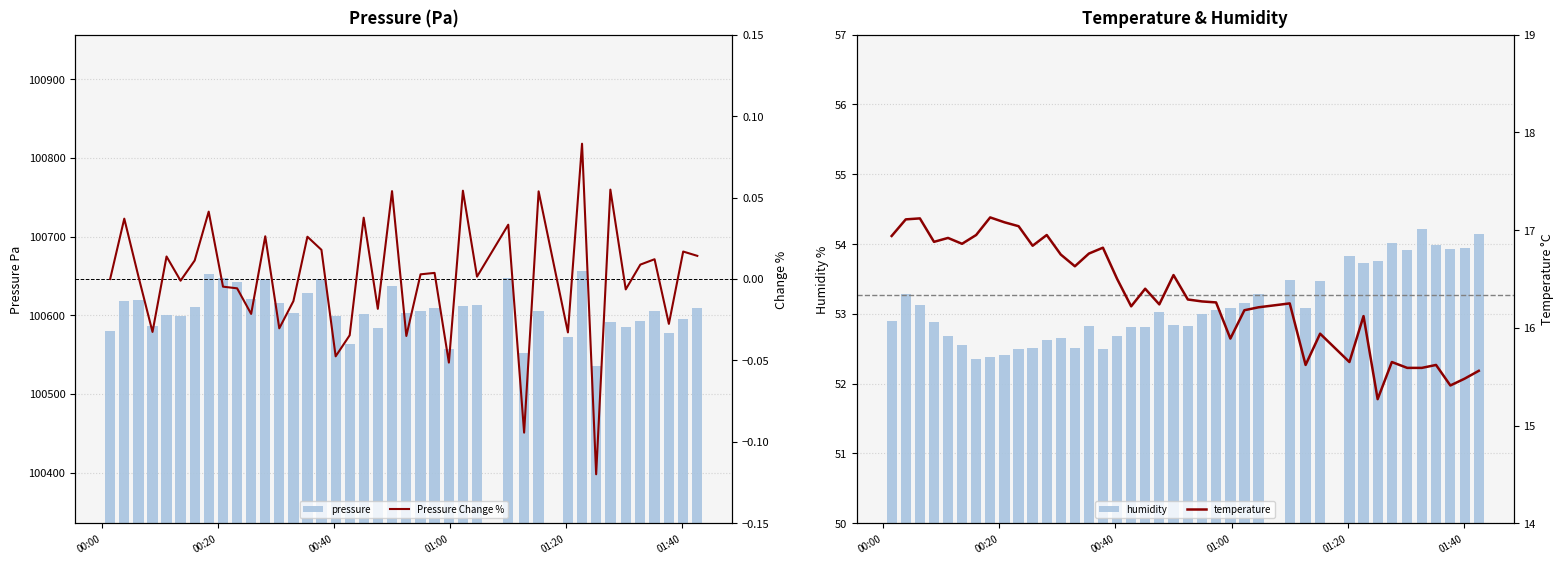

What is the maximum value for pressure?

100656.5